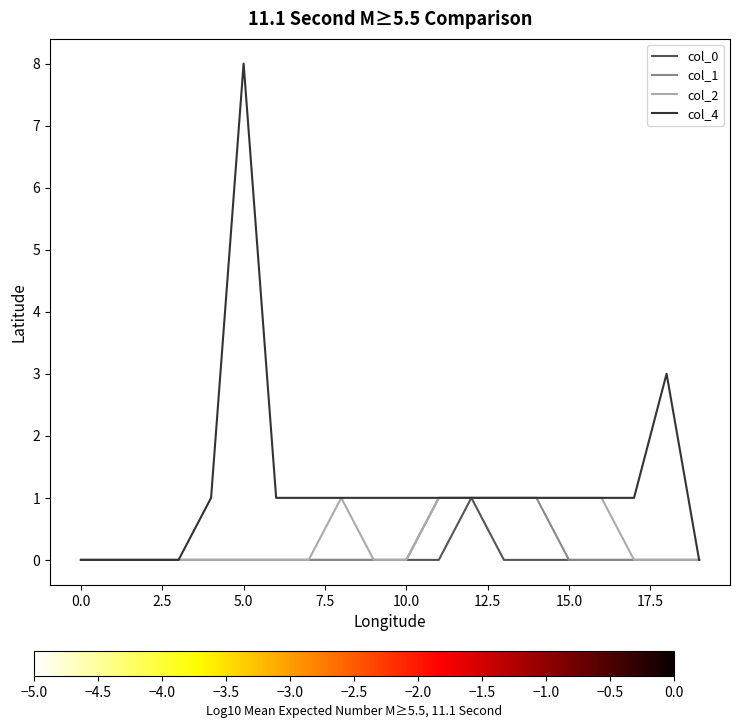

Which series has the largest total across all categories?

col_4